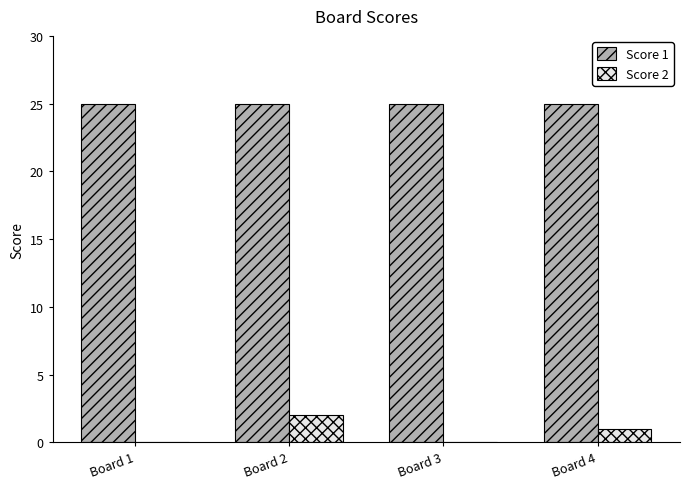

What is the maximum value shown in the chart?

25